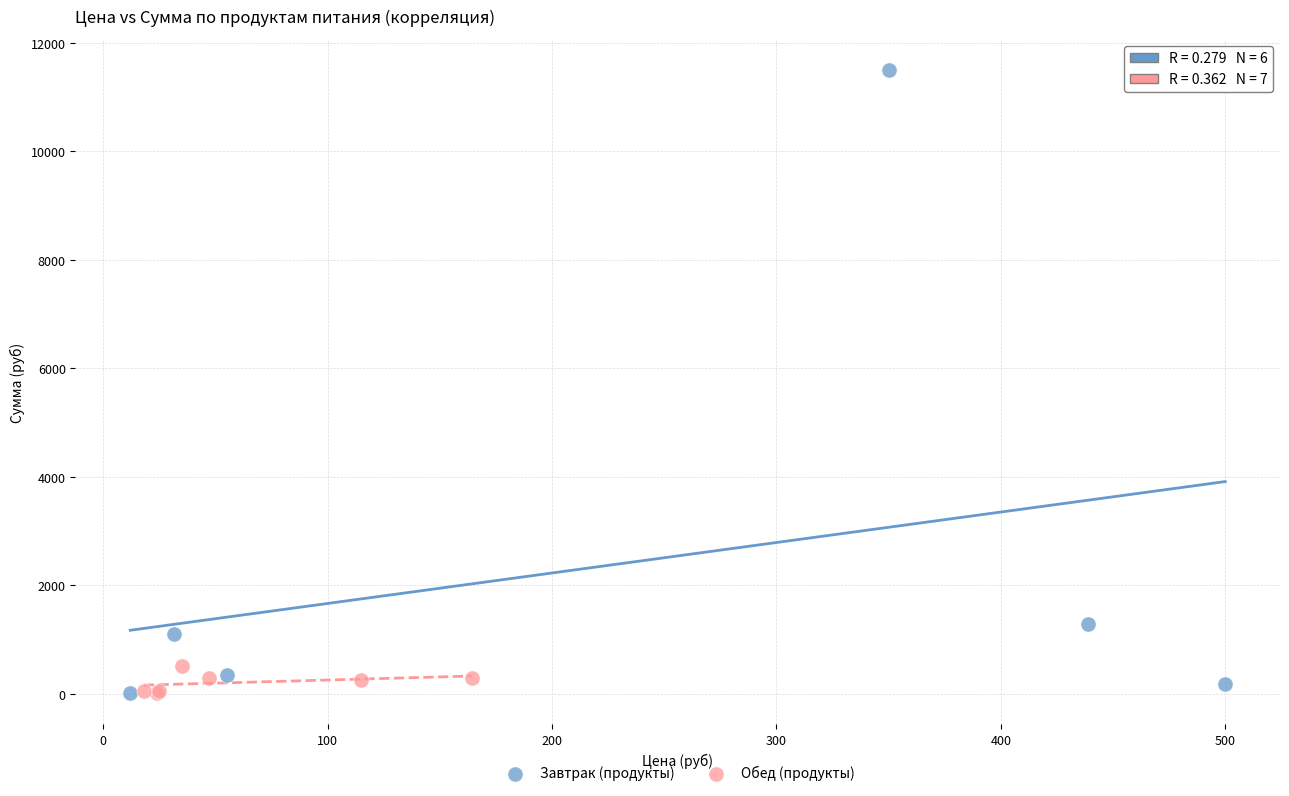

Which series reaches the maximum Y coordinate?

Завтрак (продукты)